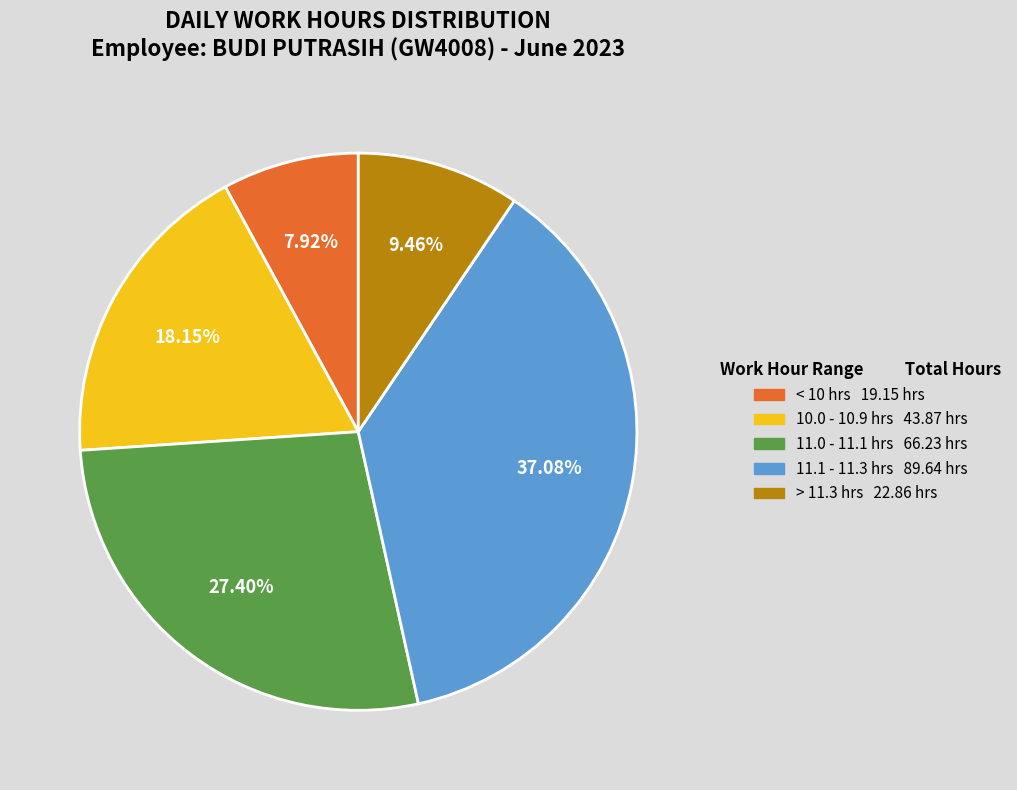

Is there a majority slice in this chart?

No